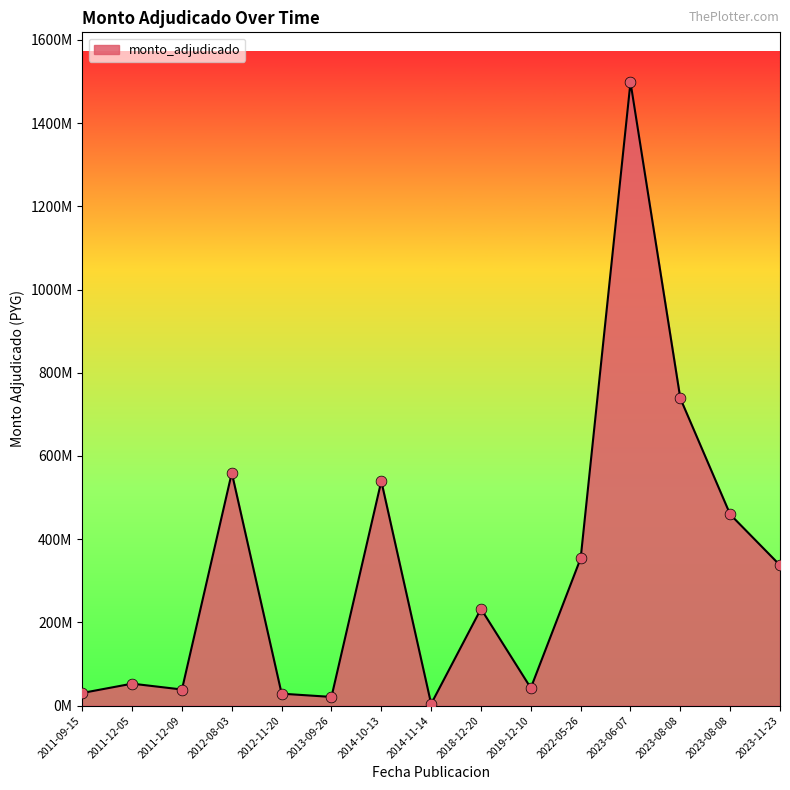

What is the change in value from 2023-08-08 to 2023-11-23?

-401006542